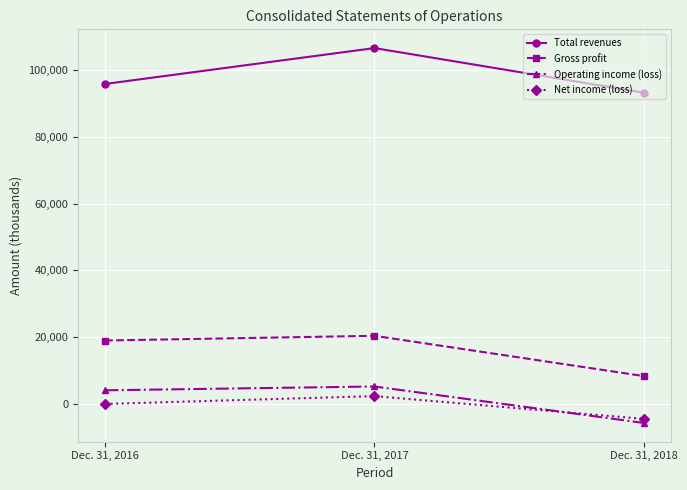

Count the Operating income (loss) values in the range -5630 to 5277.

3